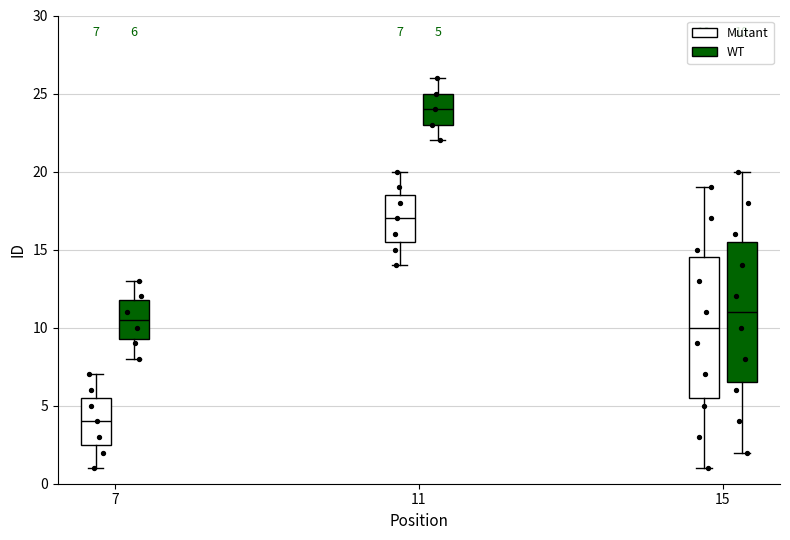

Which box's median line is the highest?

11 (WT)